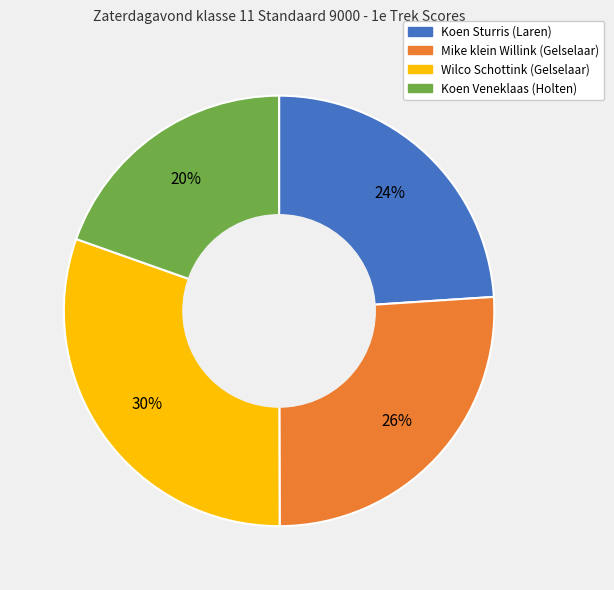

Does any single category account for the majority?

No